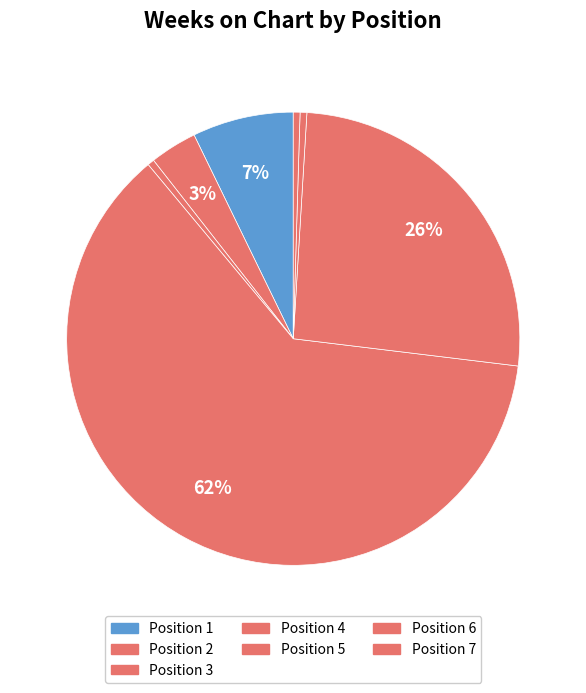

Which slice is the largest?

4